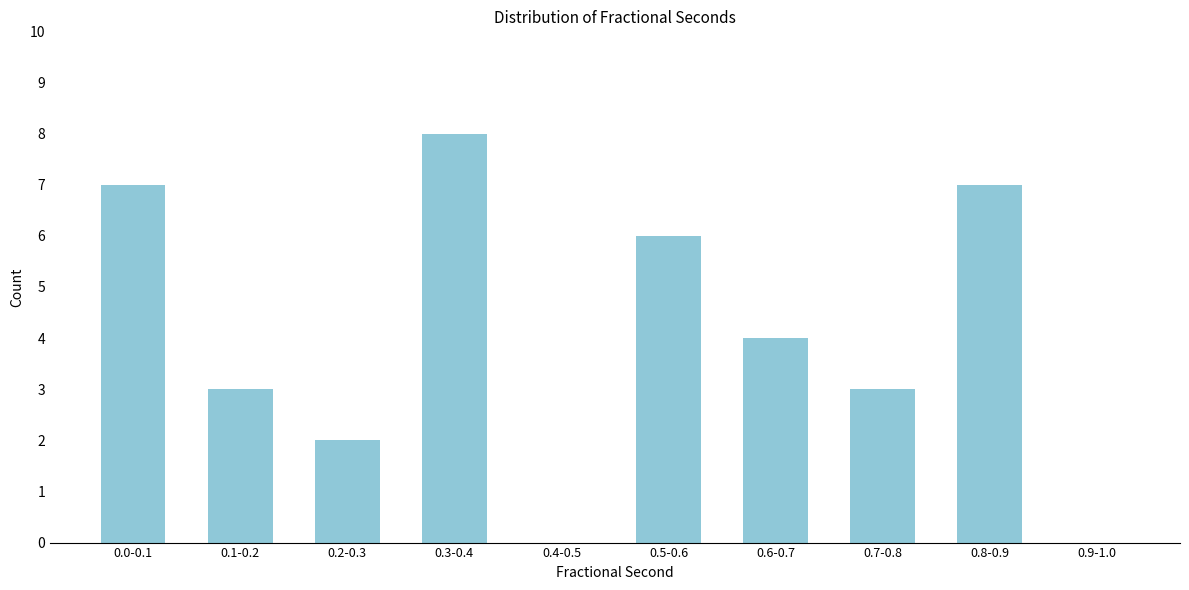

Reading left to right, transcribe all the data shown in this chart.

0.0-0.1=7	0.1-0.2=3	0.2-0.3=2	0.3-0.4=8	0.4-0.5=0	0.5-0.6=6	0.6-0.7=4	0.7-0.8=3	0.8-0.9=7	0.9-1.0=0